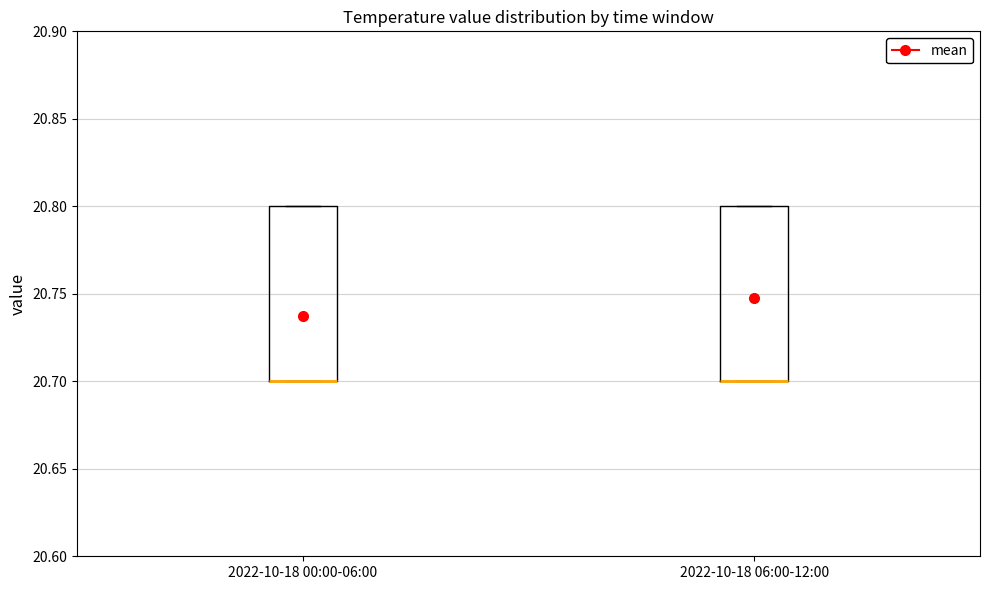

Reading left to right, transcribe this box plot: for each box, give where its median line is, the range the box spans, and where its two whiskers end, as read against the y-axis. The values are not printed on the chart, so give them approximately, as read against the axis.

2022-10-18 00:00-06:00: median 20.7 (drawn on the box's lower edge), box 20.7 to 20.8, whiskers 20.7 to 20.8
2022-10-18 06:00-12:00: median 20.7 (drawn on the box's lower edge), box 20.7 to 20.8, whiskers 20.7 to 20.8